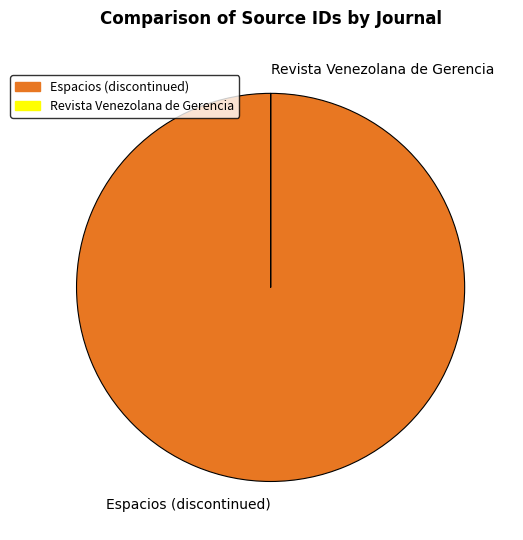

Which category has the biggest portion of the pie?

Espacios (discontinued)